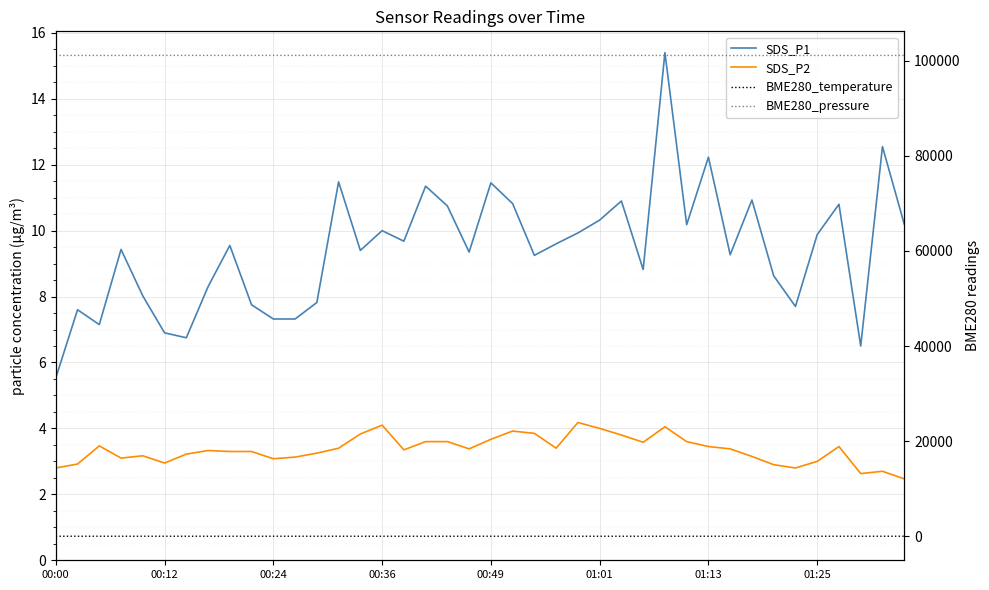

What are all the series names shown in the legend?

SDS_P1, SDS_P2, BME280_temperature, BME280_pressure